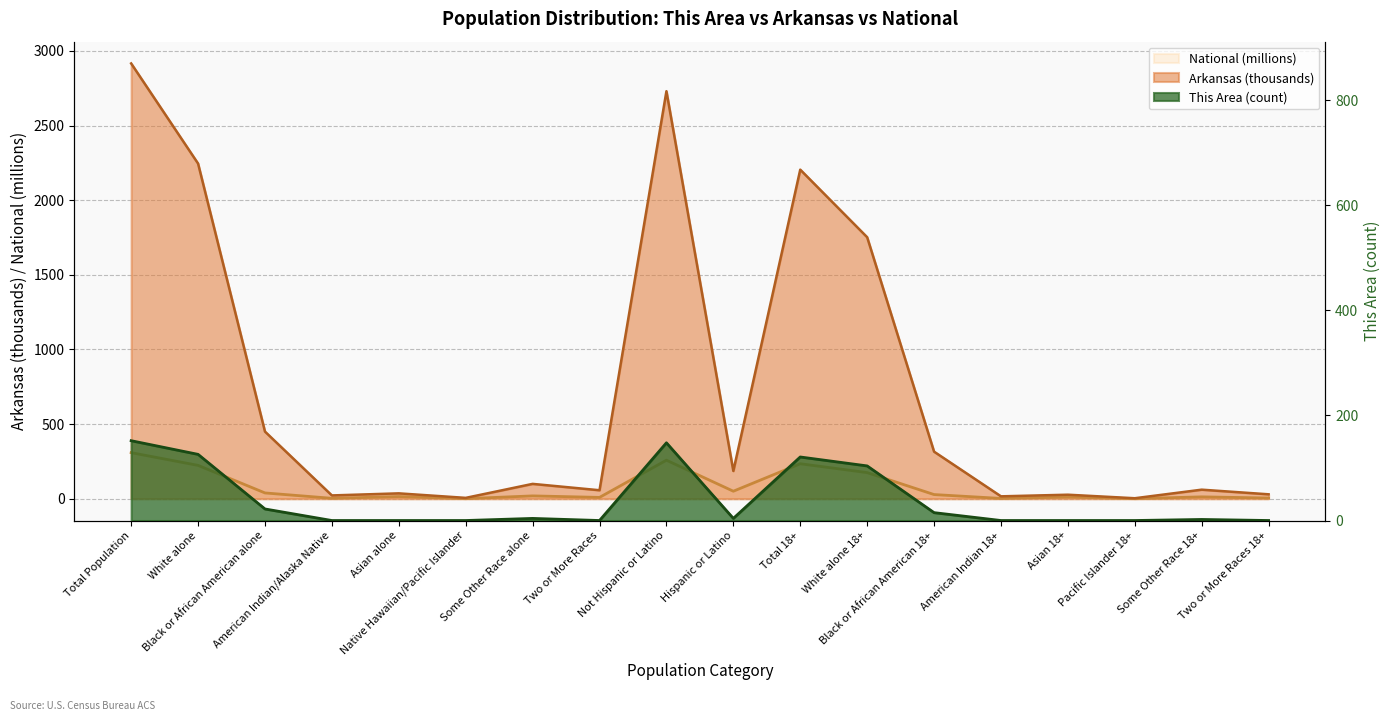

True or false: This Area and National cross at least once.

False